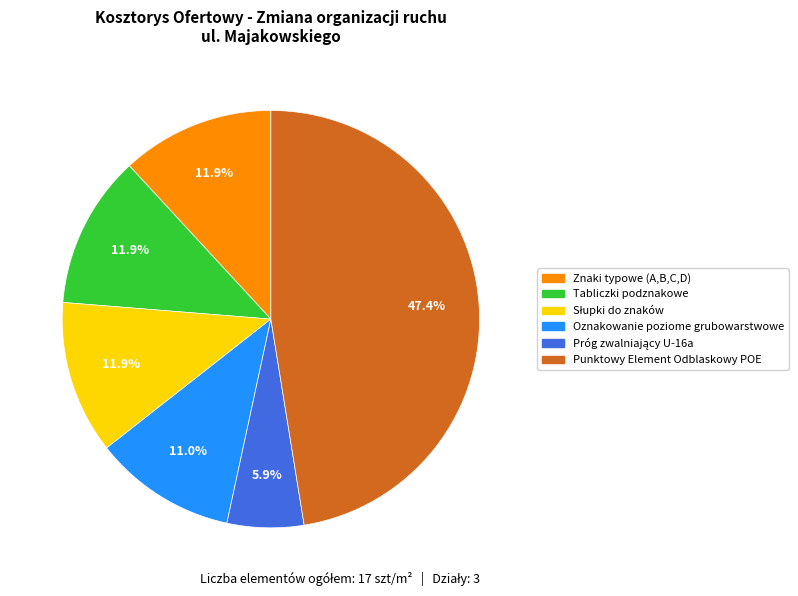

Is there any slice that represents more than half of the pie?

No